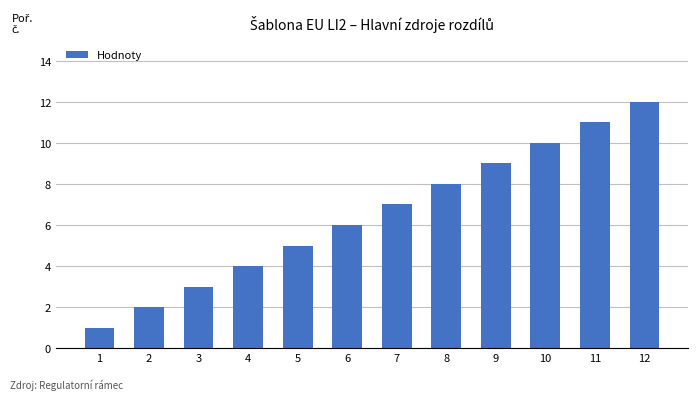

True or false: the data shows 12 at 12.

True